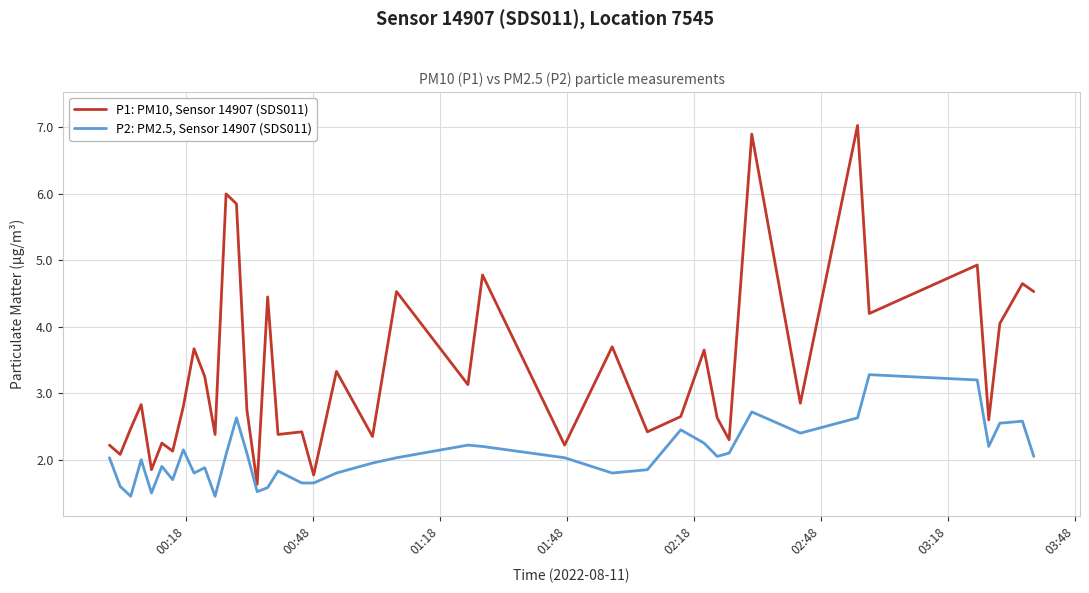

How many lines are shown in the chart?

2